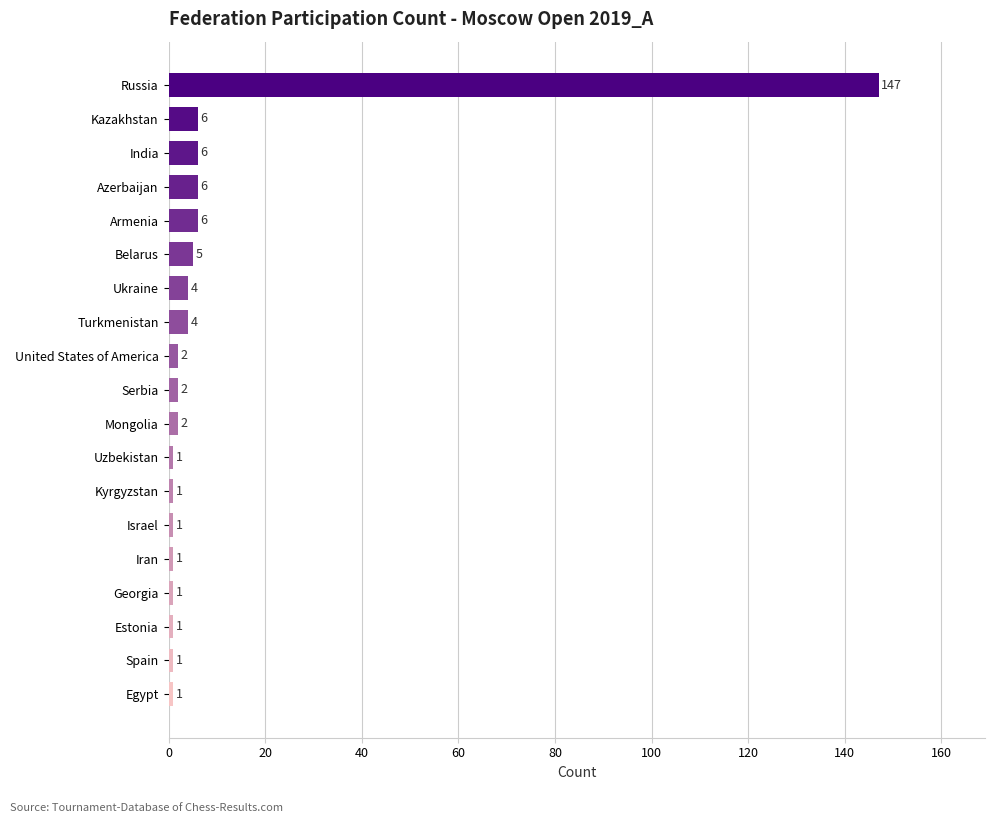

What is the approximate value at Azerbaijan, to the nearest 5?

5